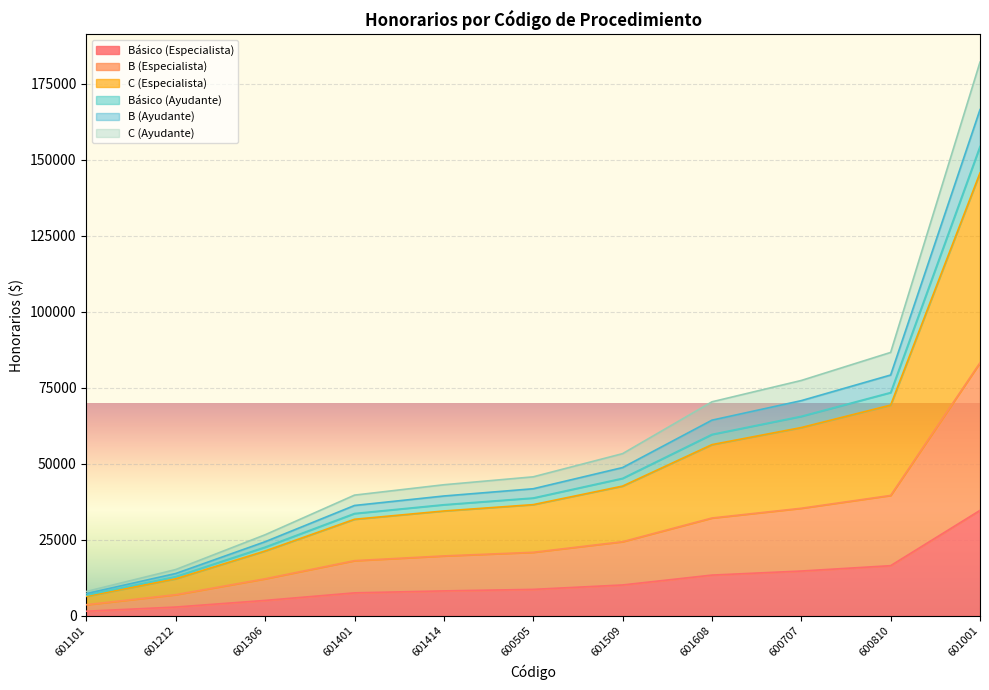

What is the sum of the B (Ayudante) values at 601414 and 601001?

206021.1